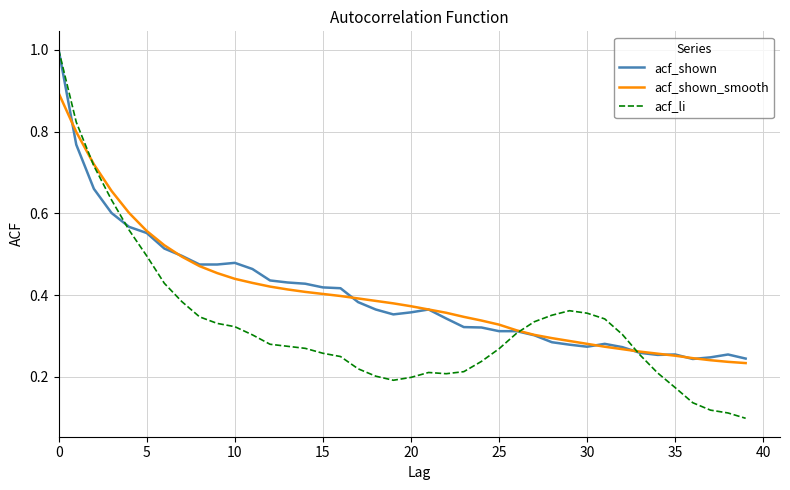

Which series has the widest spread of values?

acf_li